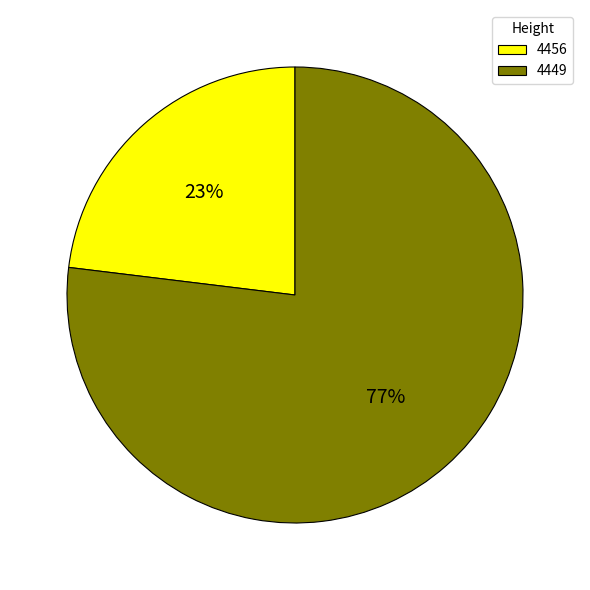

Does any single category account for the majority?

Yes